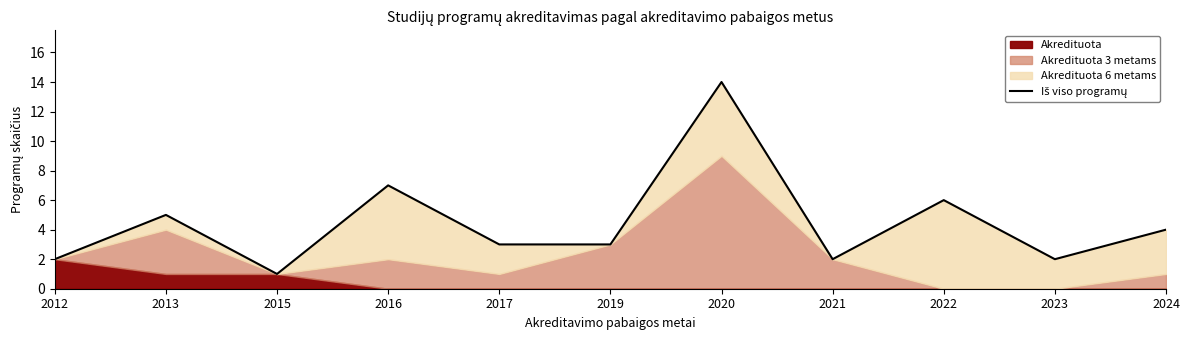

What is the value of the 6th point from the left?

3